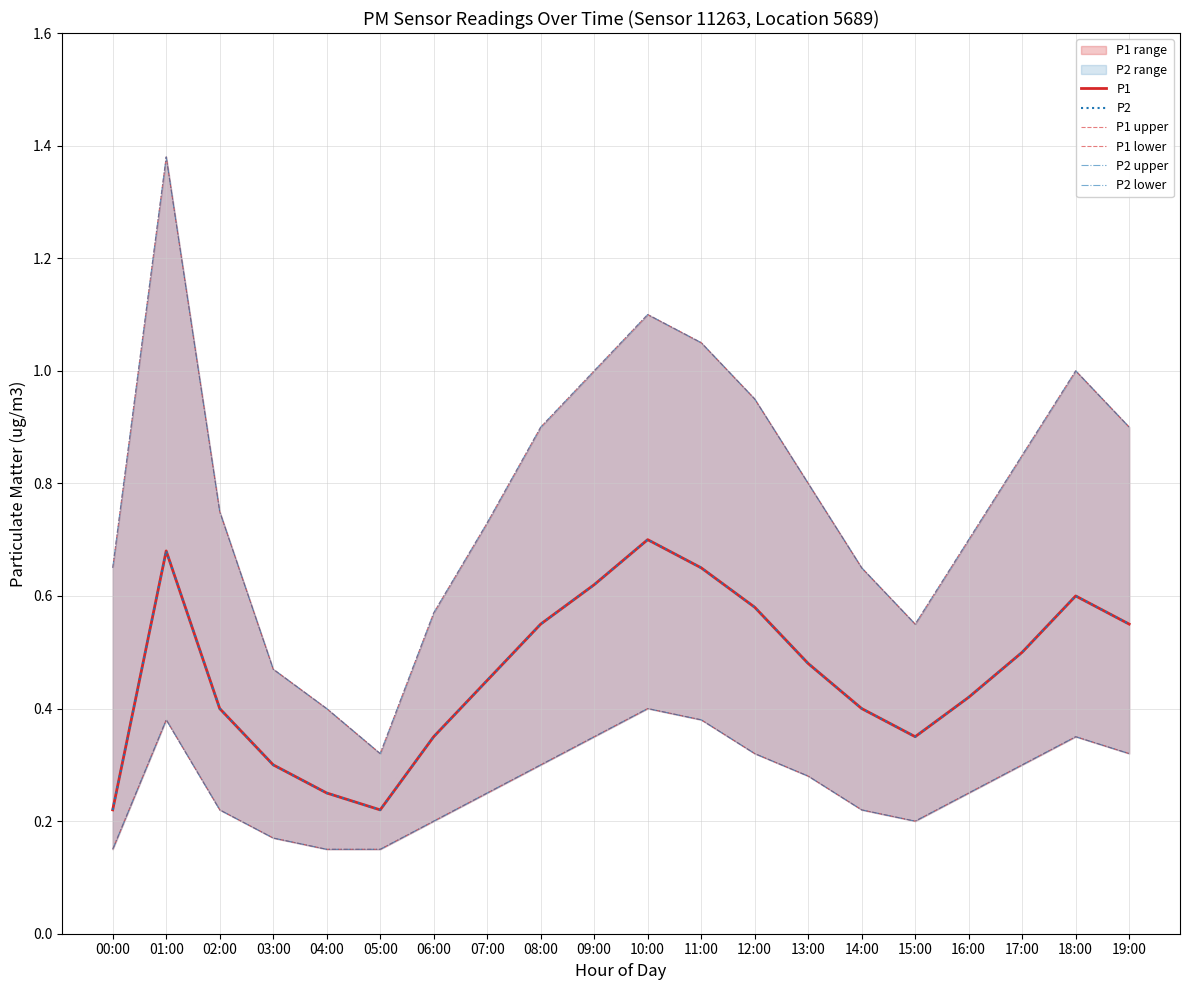

Which series has the widest spread of values?

P1 upper